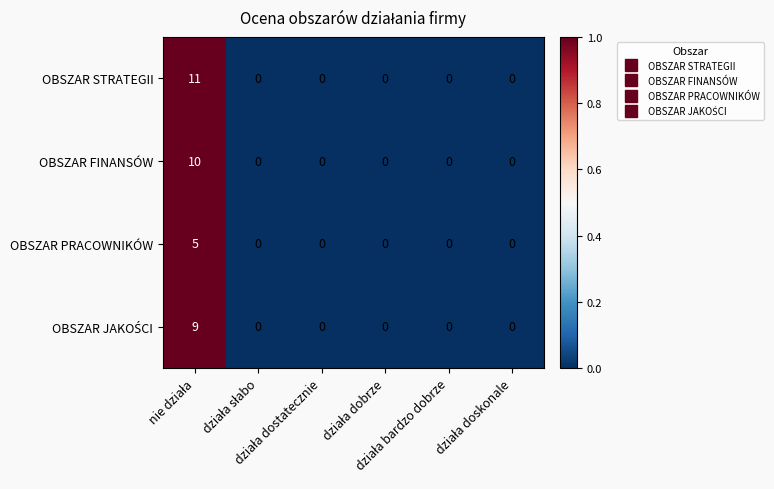

What is the greatest value displayed?

11